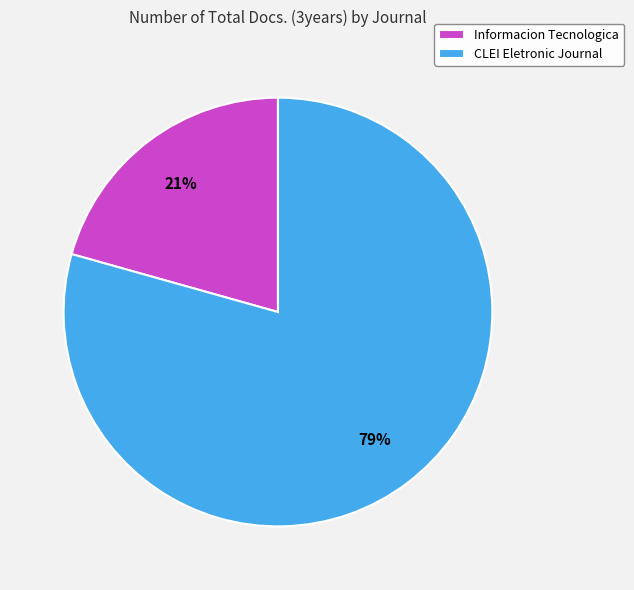

Rank the categories by value from lowest to highest.

Informacion Tecnologica, CLEI Eletronic Journal